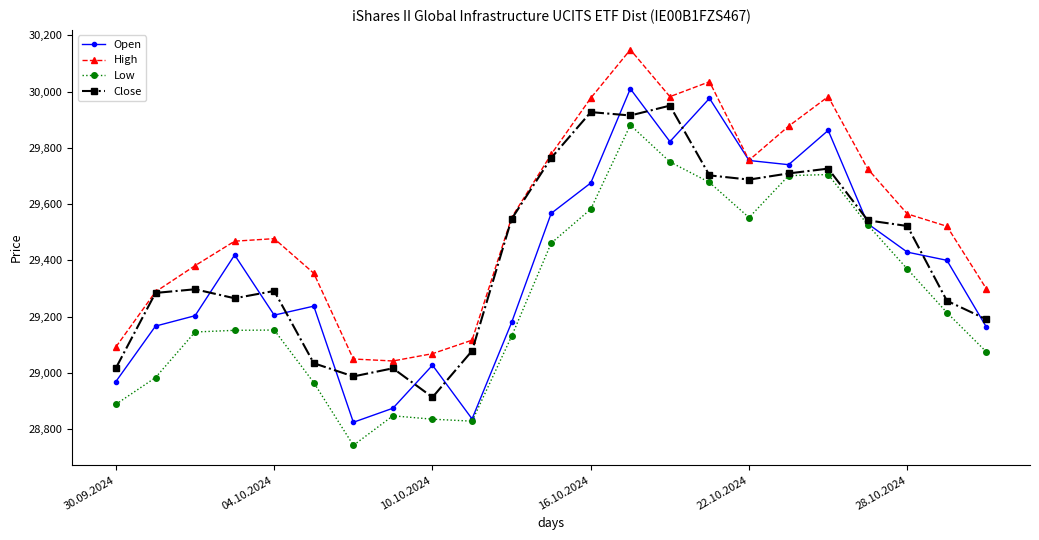

Which series has the largest total across all categories?

High